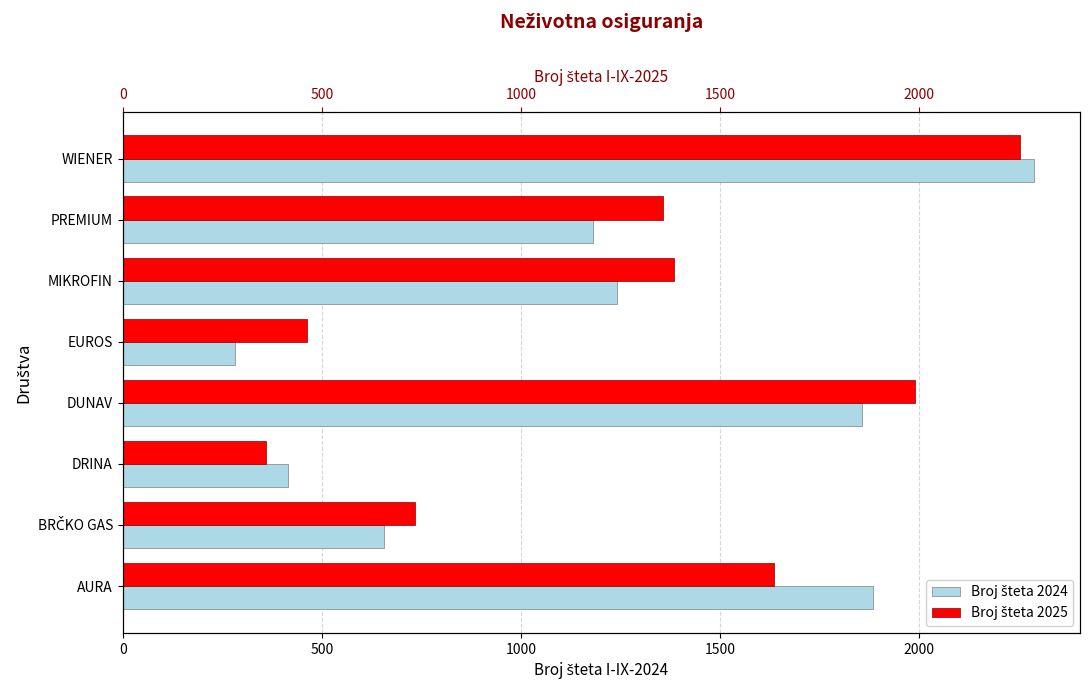

Reading left to right, what are all the values shown in this chart?

I-IX-2024: 1884	656	414	1857	281	1241	1182	2289
I-IX-2025: 1635	734	360	1989	462	1385	1357	2254